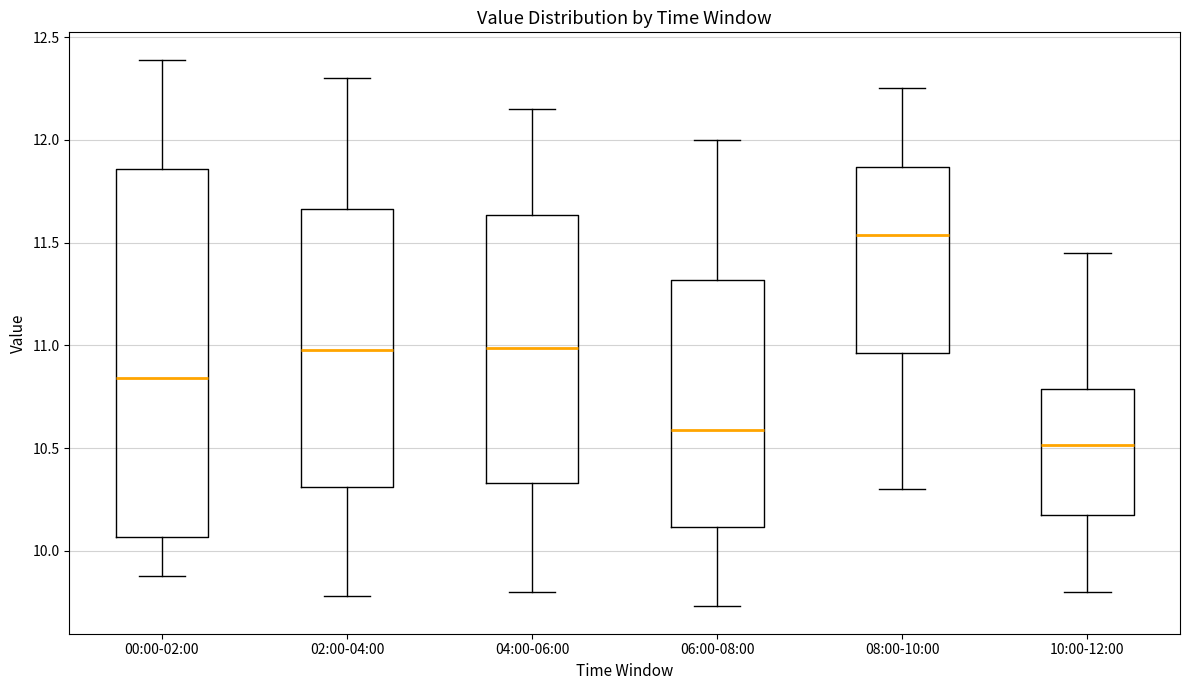

Which box's median line is the highest?

08:00-10:00